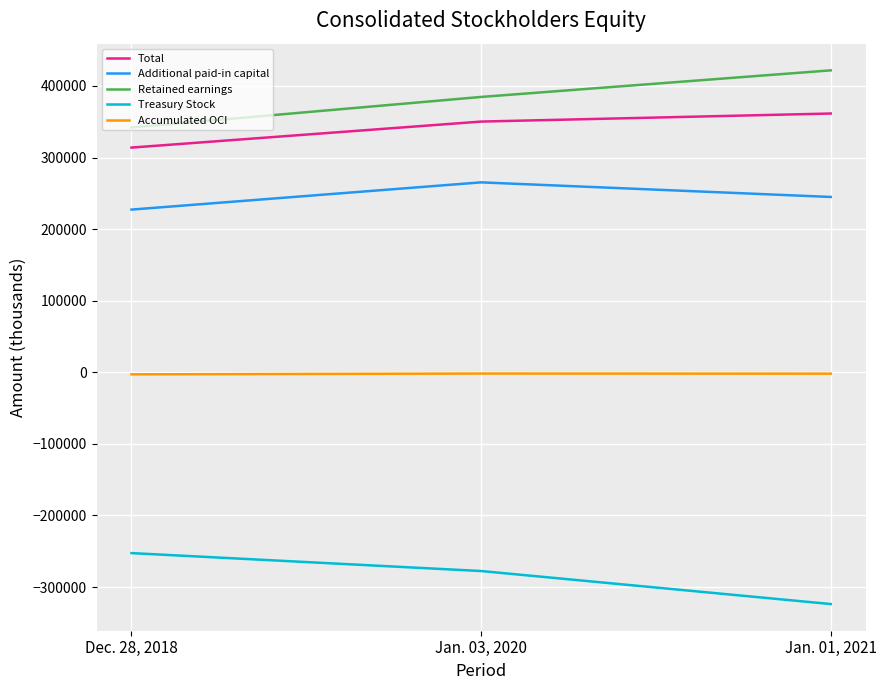

At how many categories does at least one series exceed 84533?

3